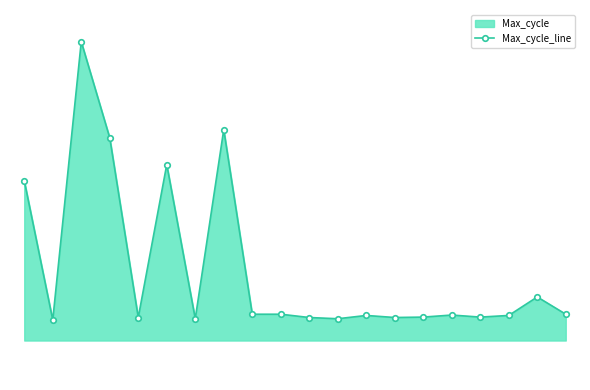

Approximately how many times larger is the value at 13 compared to 2?

1.0